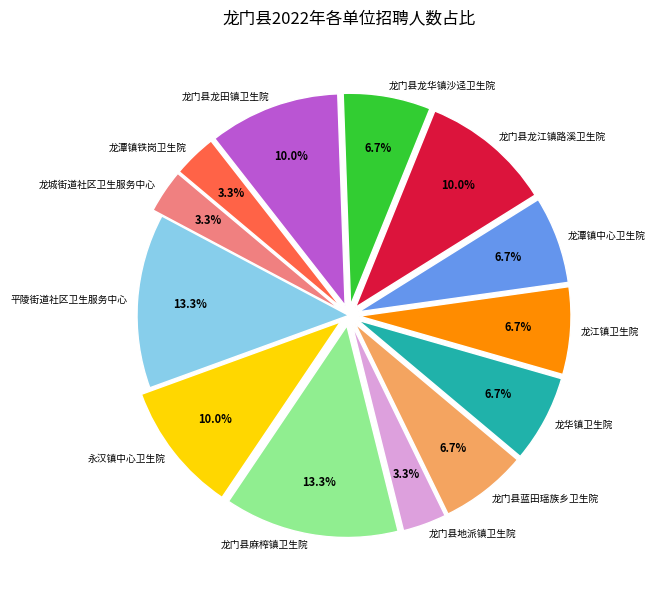

What portion of the pie excludes 平陵街道社区卫生服务中心?

86.7%